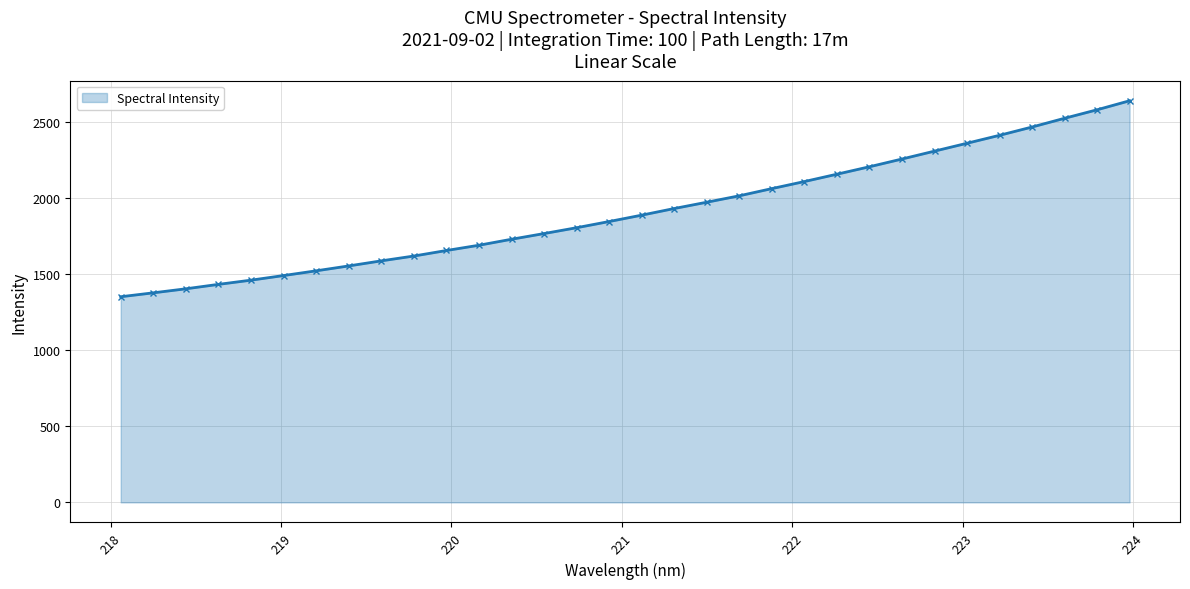

What is the minimum value shown in the chart?

1351.3